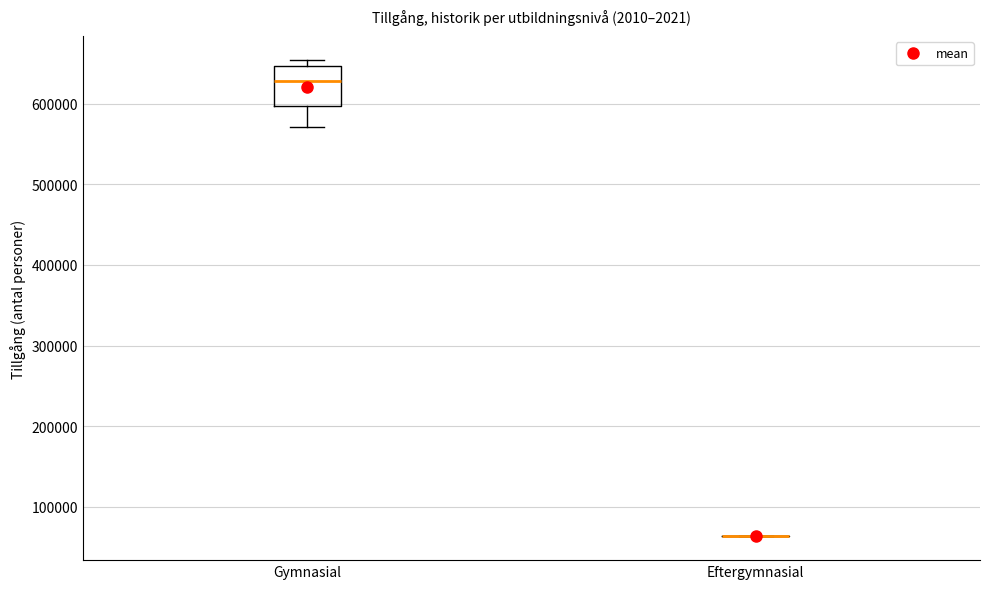

Reading left to right, read every box against the y-axis: the position of its median line, the range the box covers, and the ends of its whiskers. The values are not printed on the chart, so give them approximately, as read against the axis.

Gymnasial: median 630000, box 600000 to 650000, whiskers 570000 to 650000 (just above the box's upper edge)
Eftergymnasial: box collapsed to a line at 60000, whiskers 60000 to 60000